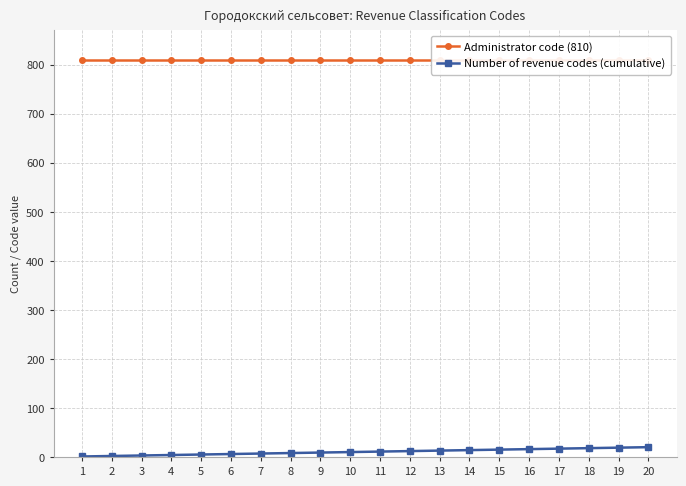

True or false: Number of revenue codes (cumulative) and Administrator code (810) intersect in this chart.

False